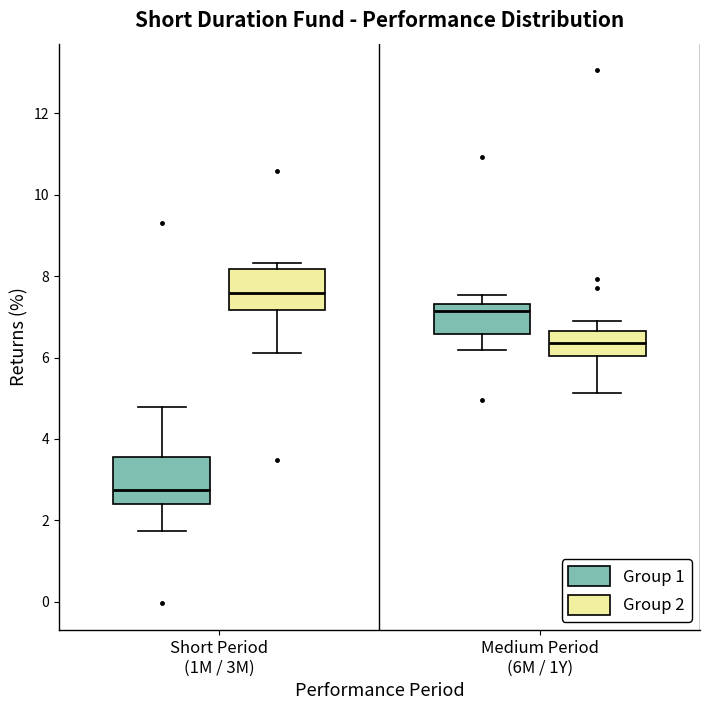

Reading left to right, read every box against the y-axis: the position of its median line, the range the box covers, and the ends of its whiskers. The values are not printed on the chart, so give them approximately, as read against the axis.

Short Period (1M / 3M) (Group 1): median 2.8, box 2.4 to 3.6, whiskers 1.8 to 4.8
Short Period (1M / 3M) (Group 2): median 7.6, box 7.2 to 8.2, whiskers 6.2 to 8.4
Medium Period (6M / 1Y) (Group 1): median 7.2, box 6.6 to 7.4, whiskers 6.2 to 7.6
Medium Period (6M / 1Y) (Group 2): median 6.4, box 6.0 to 6.6, whiskers 5.2 to 6.8